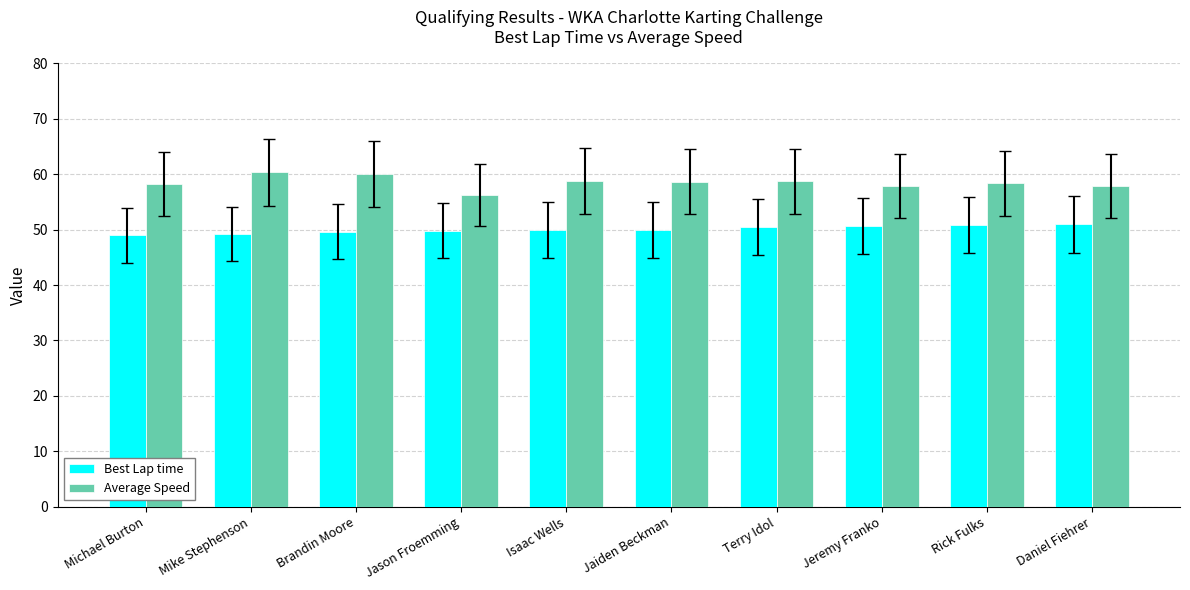

Which series has the widest spread of values?

Average Speed